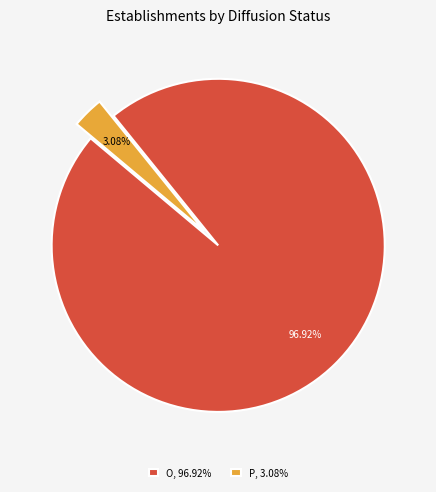

To the nearest percent, what is the difference between the largest and smallest slice percentages?

94%